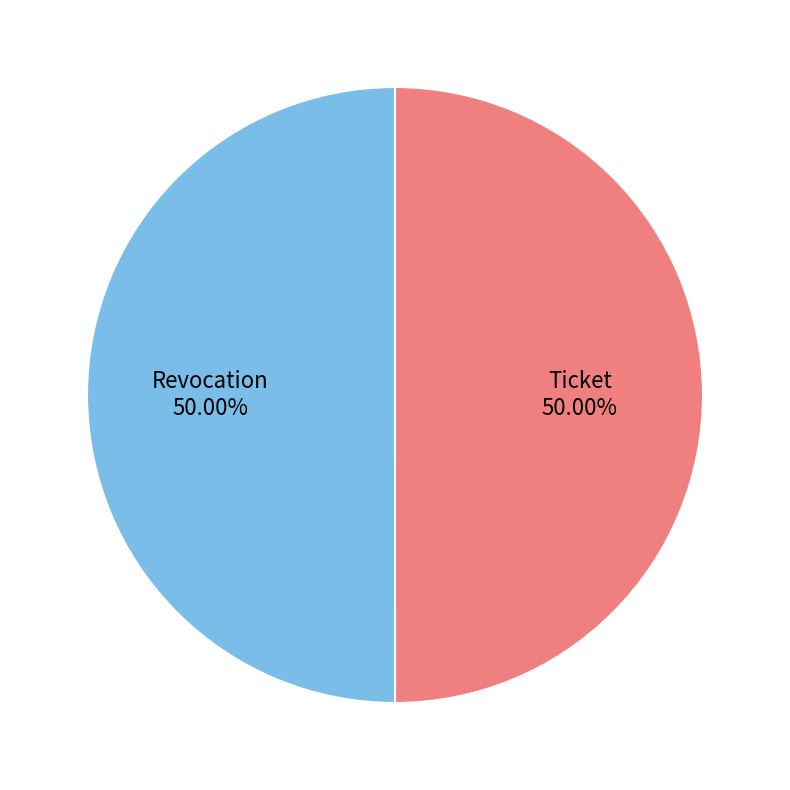

Approximately how many times larger is the value at Ticket compared to Revocation?

1.0